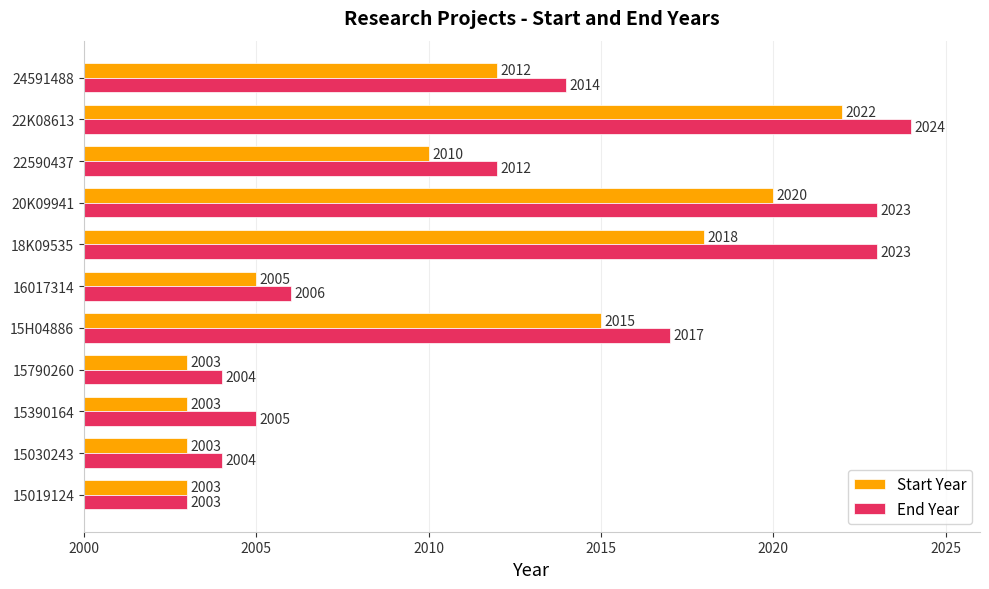

What are all the series names shown in the legend?

Start Year, End Year